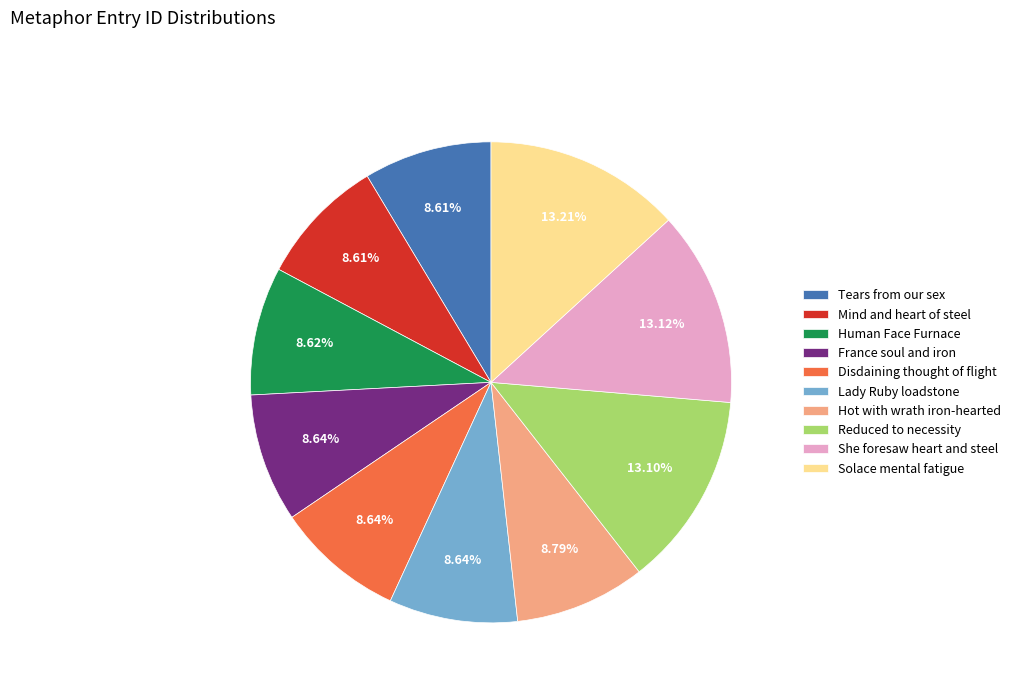

To the nearest percent, what portion does Lady Ruby loadstone represent?

9%